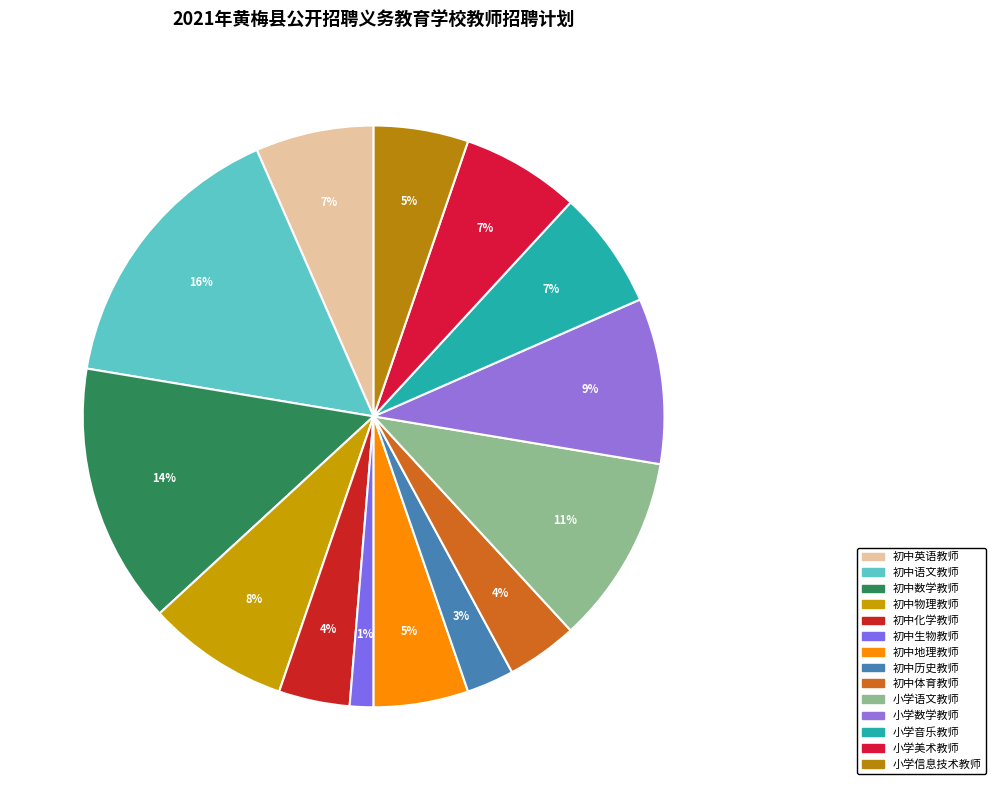

Does 初中英语教师 represent more than half of the total?

No